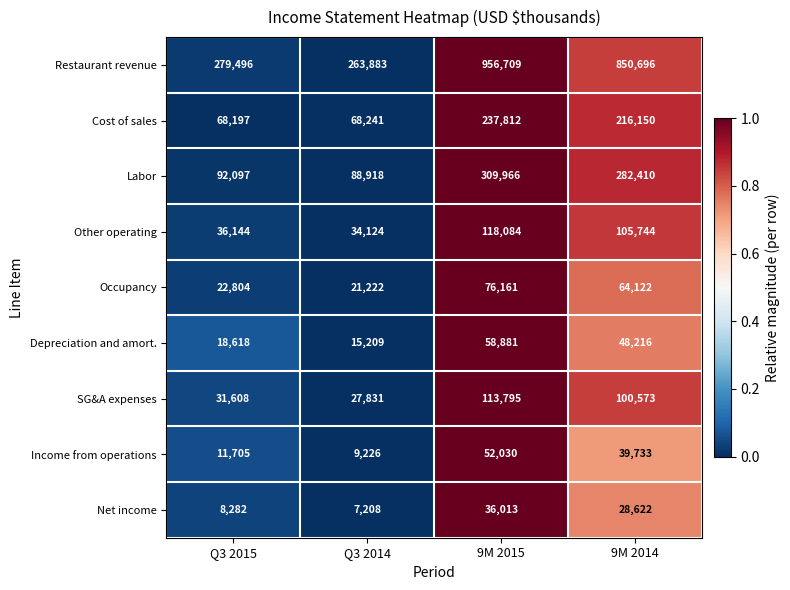

List the series in order of their peak value, highest first.

Restaurant revenue, Labor, Cost of sales, Other operating, SG&A expenses, Occupancy, Depreciation and amort., Income from operations, Net income